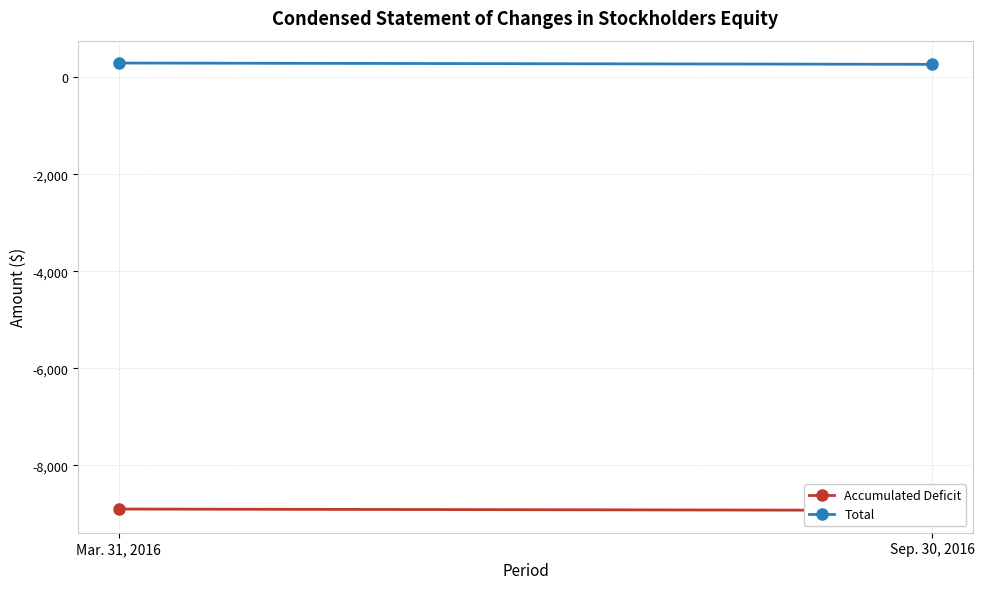

What is the label of the 1st point from the left?

Mar. 31, 2016